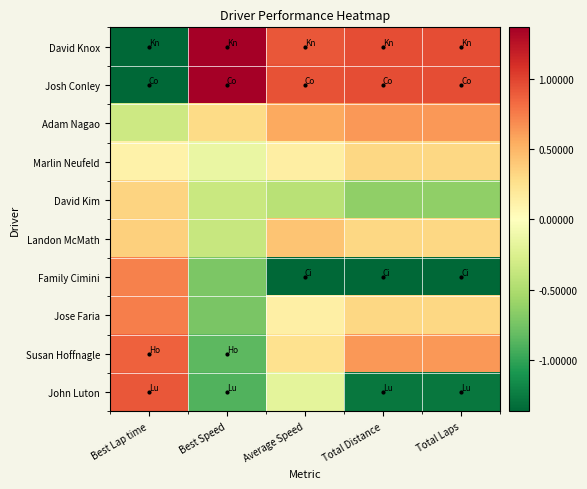

Count the number of data series in this chart.

10